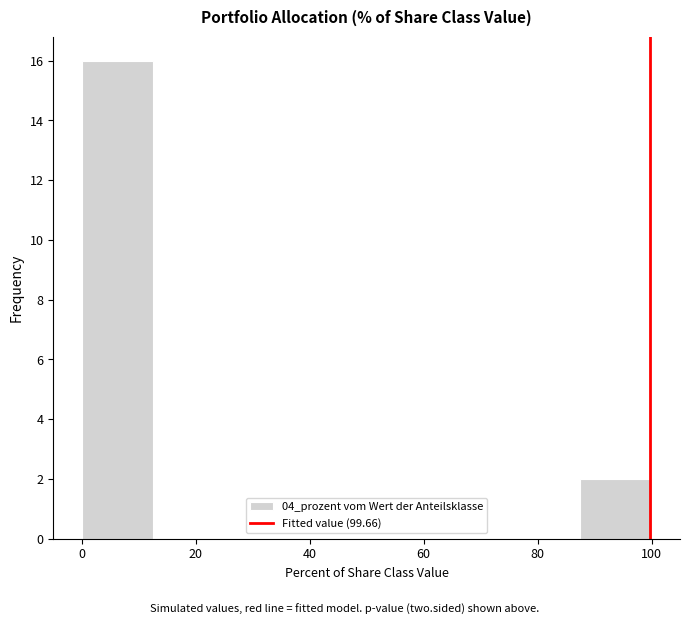

Reading left to right, transcribe this chart: for each bar, give the range it covers on the x-axis and its height. Neither the bar edges nor the heights are printed on the chart, so give them approximately, as read against the axes.

0.0 to 12.5: 16
12.5 to 25.0: 0
25.0 to 37.5: 0
37.5 to 50.0: 0
50.0 to 62.5: 0
62.5 to 75.0: 0
75.0 to 87.5: 0
87.5 to 100.0: 2